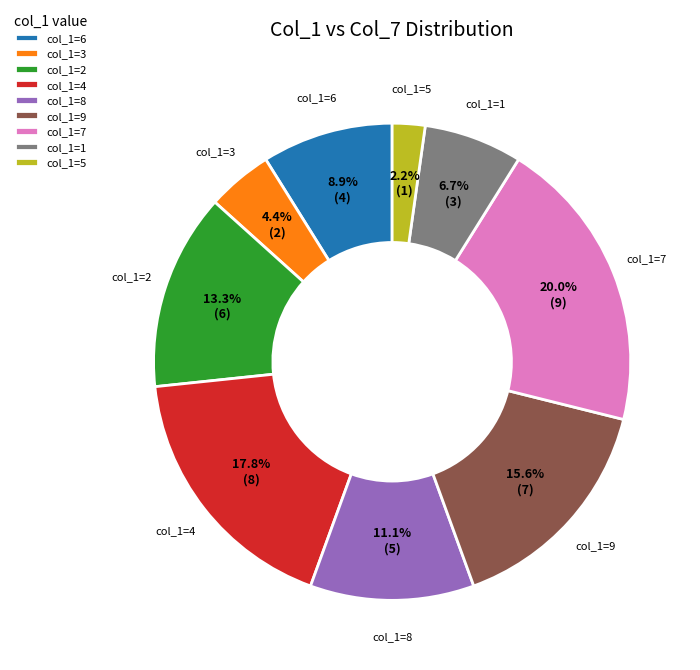

What percentage is NOT represented by col_1=5?

97.8%